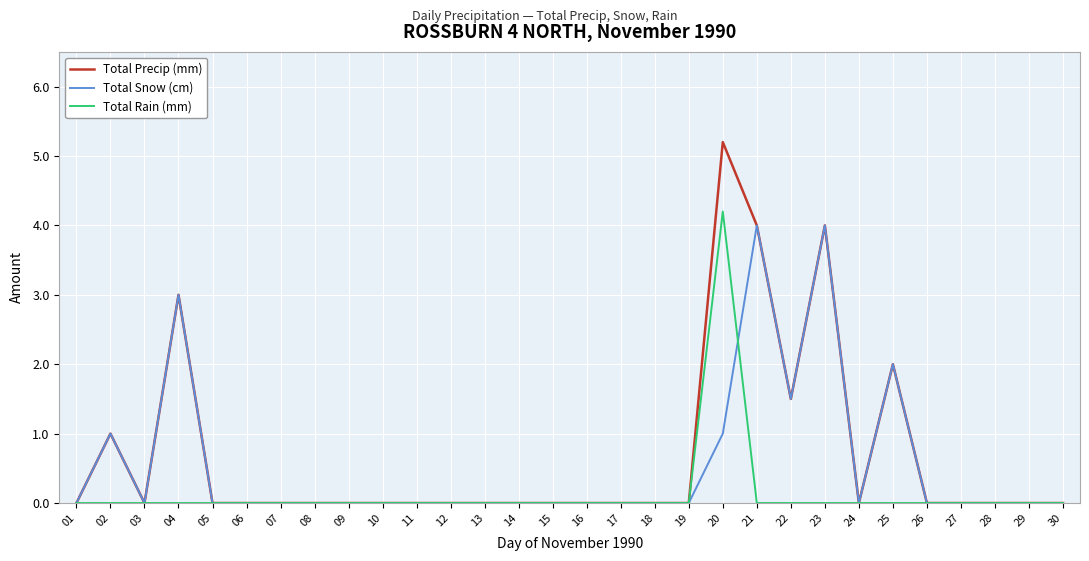

Is it true that Total Precip (mm) equals 2.2 at 08?

False